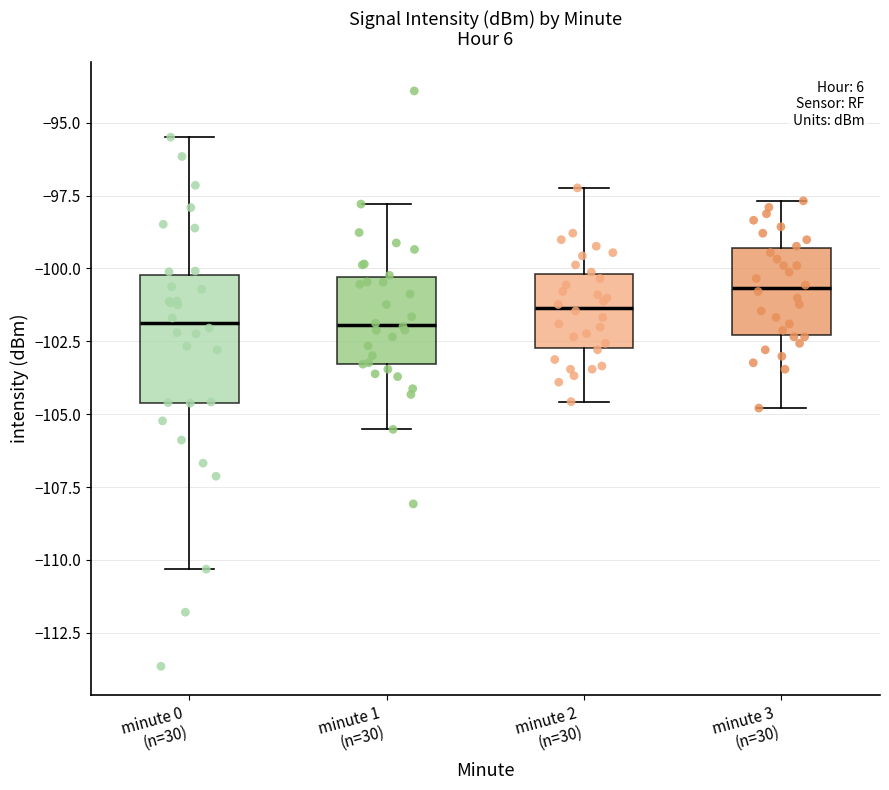

Where does the lower whisker of the box for minute 1 (n=30) end on the y-axis? The values are not printed on the chart, so give them approximately, as read against the axis.

-105.5